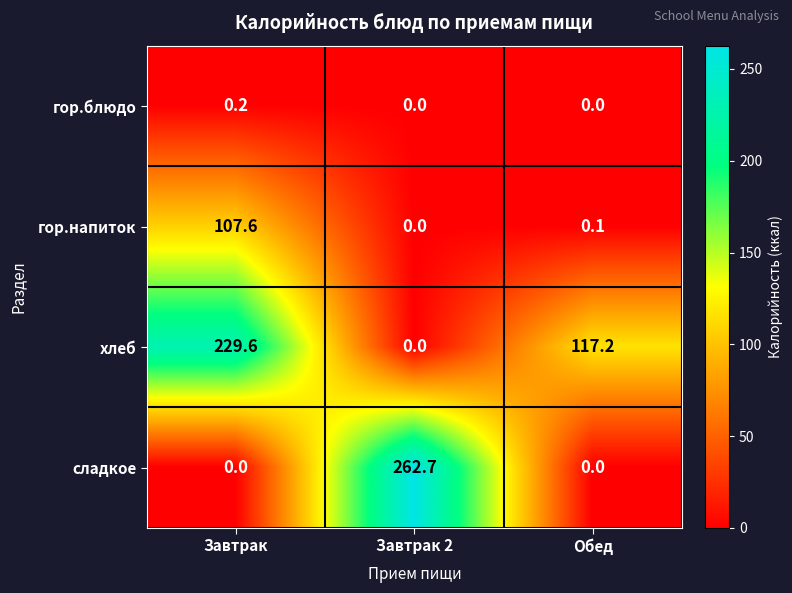

What is the highest value of the хлеб series?

229.6